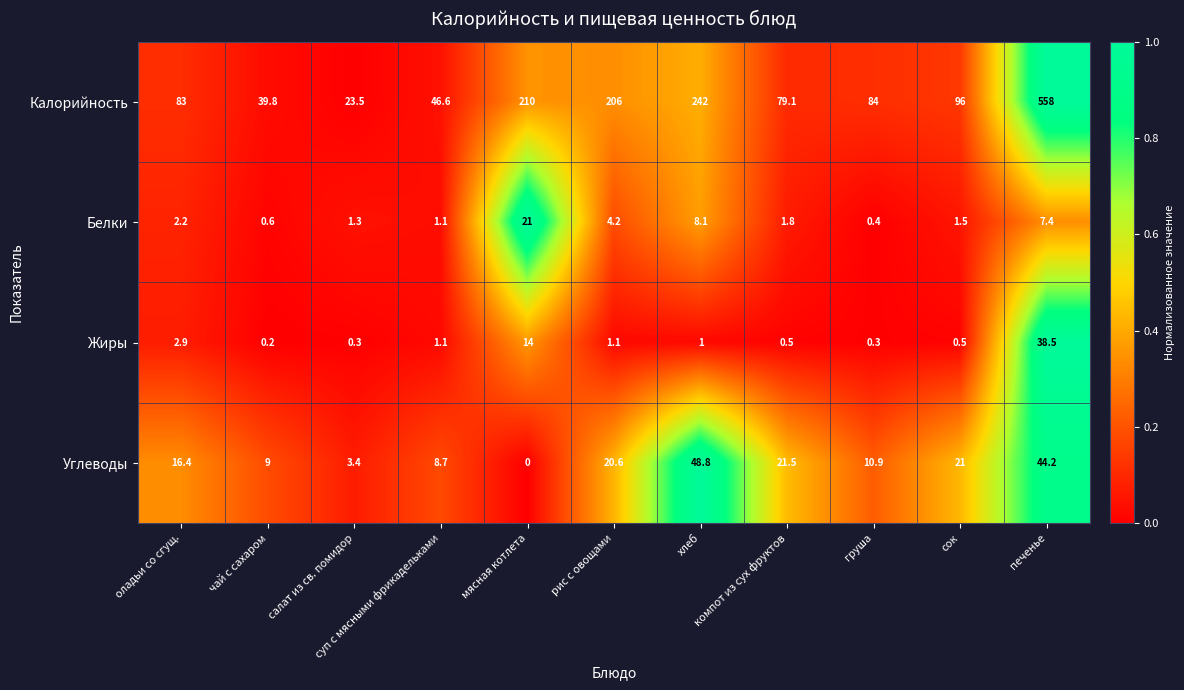

What is the average value of the Калорийность series?

151.6